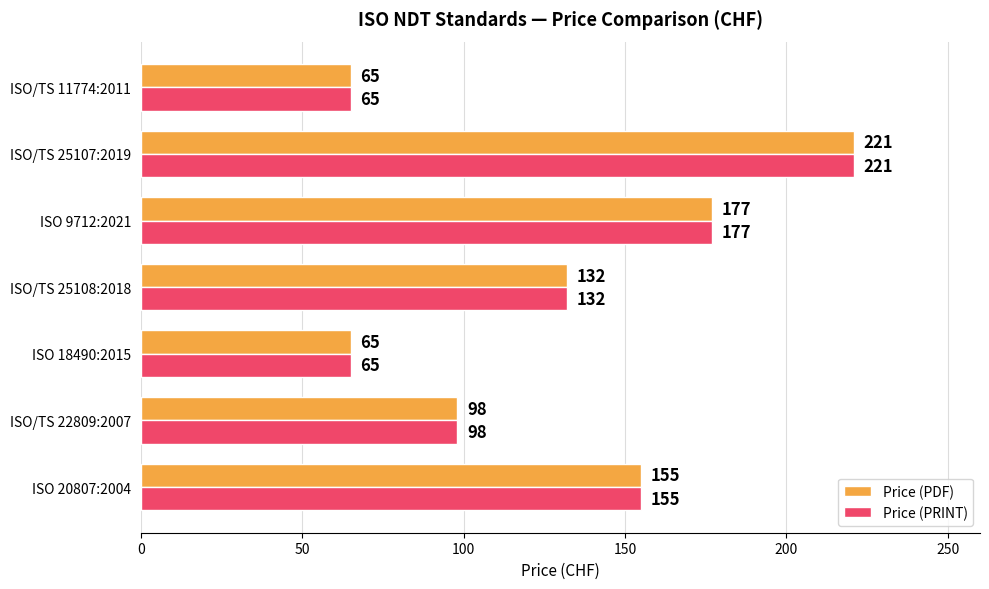

The value of Price (PRINT) at ISO/TS 22809:2007 is 98. True or false?

True